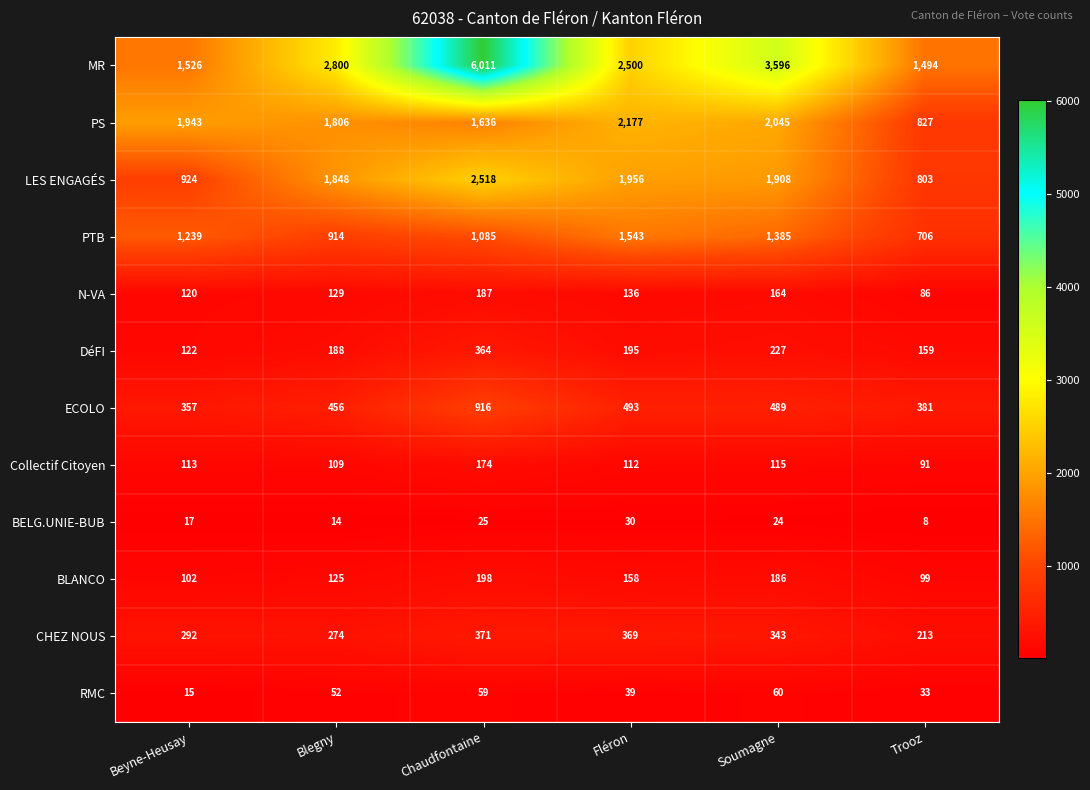

At which category does the chart reach its peak across all series?

Chaudfontaine